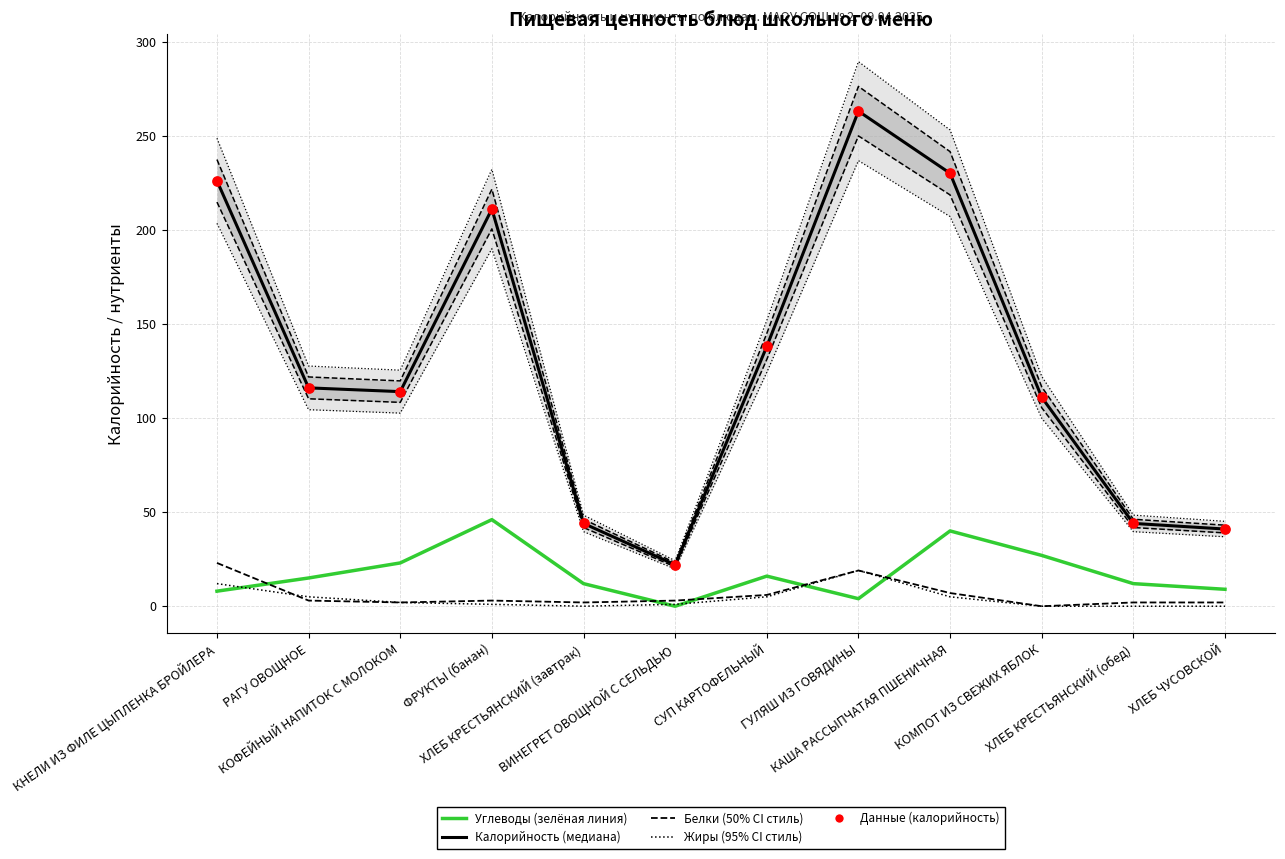

At how many categories does at least one series exceed 257?

1